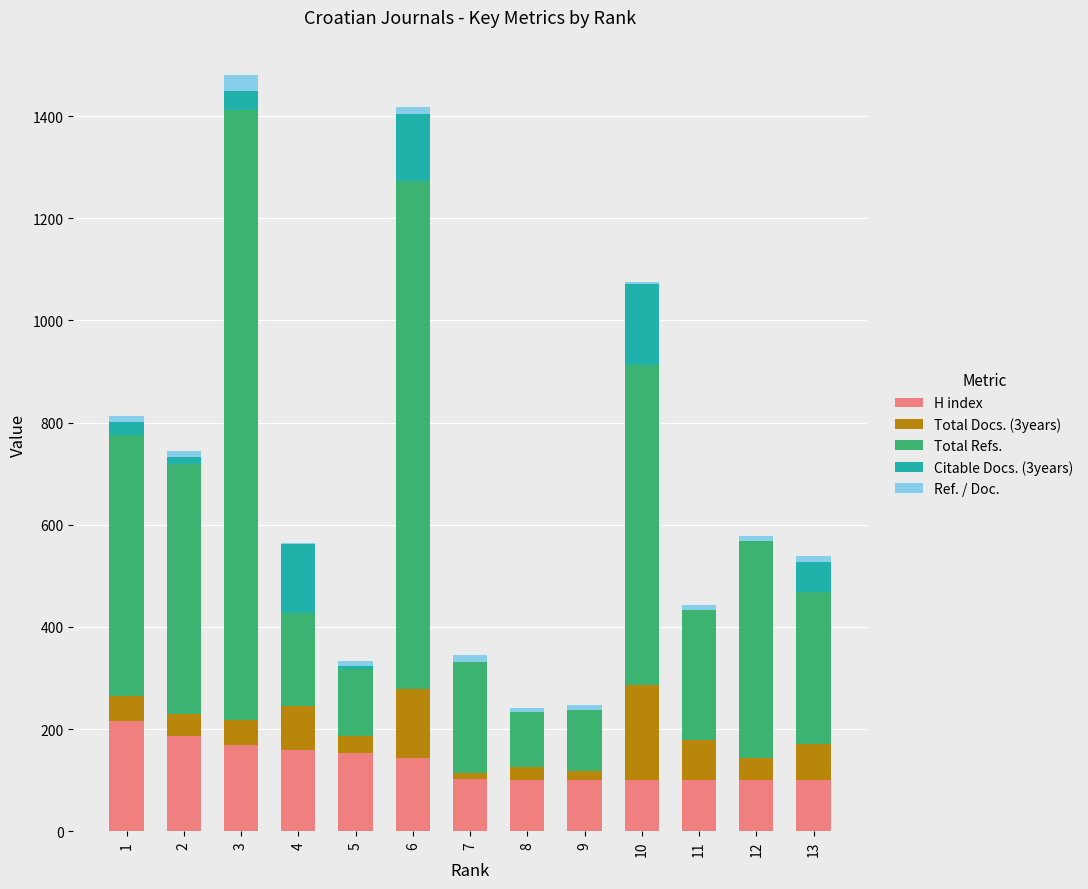

What is the value of the H index bar at the 13th from the left?

100